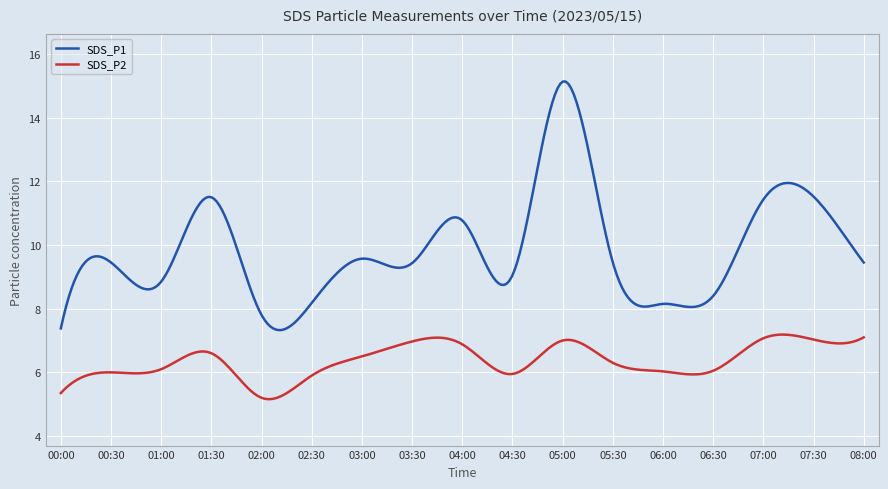

Which series has the largest total across all categories?

SDS_P1